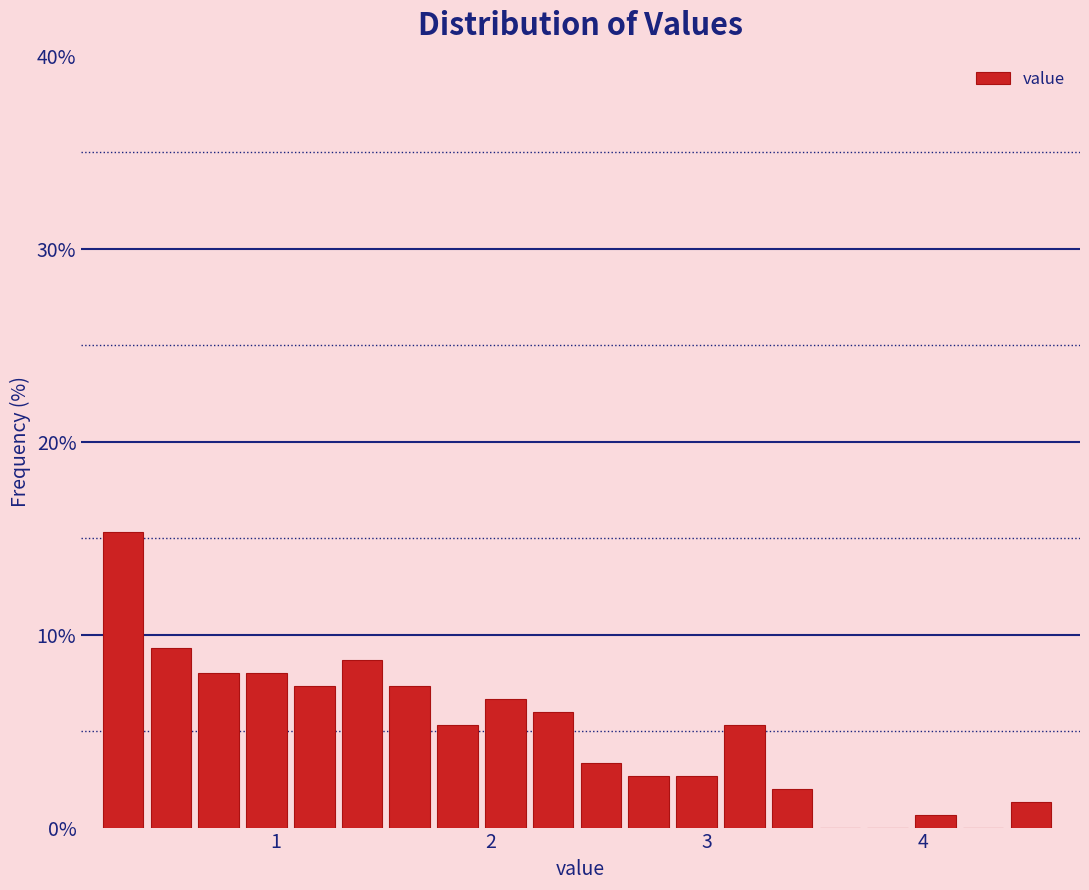

Around what value on the x-axis is the tallest bar? Give the approximate position of its centre, as read against the axis.

0.3